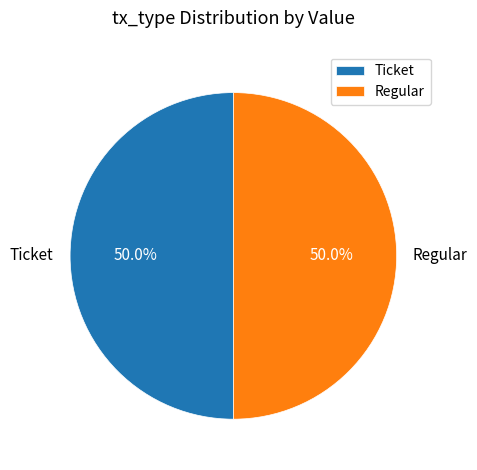

What is the ratio of the value at Regular to the value at Ticket?

1.0